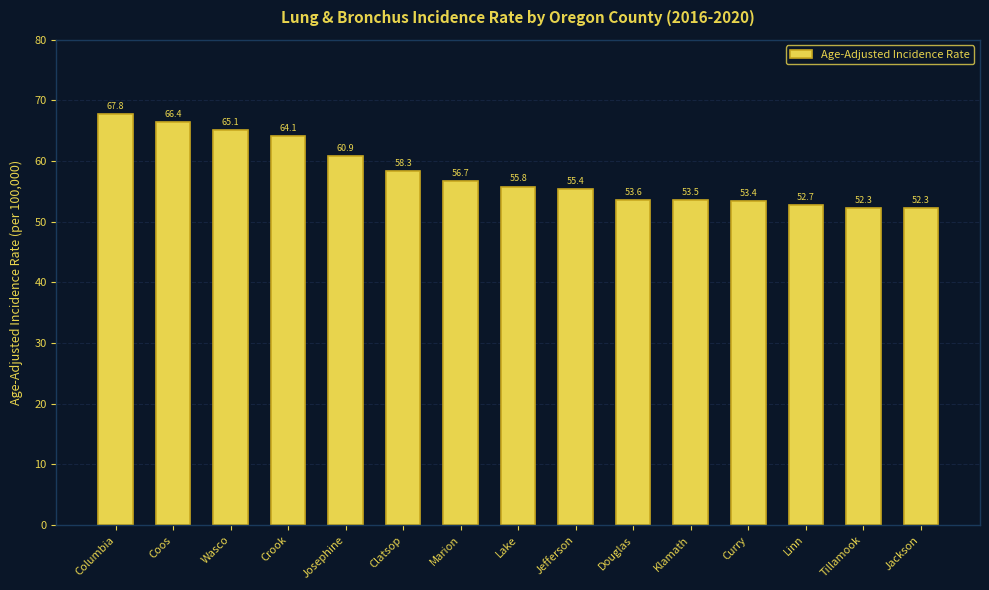

What is the label of the 4th bar from the left?

Crook